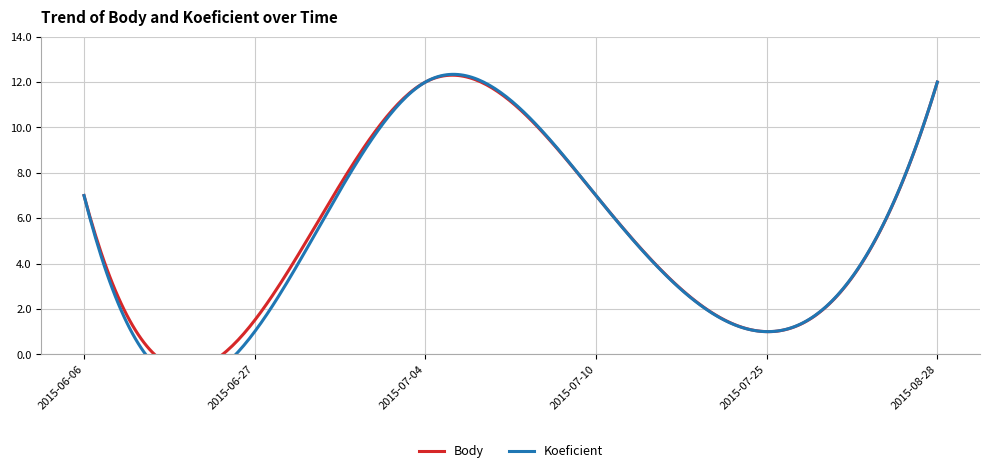

Does the chart have visible grid lines?

Yes